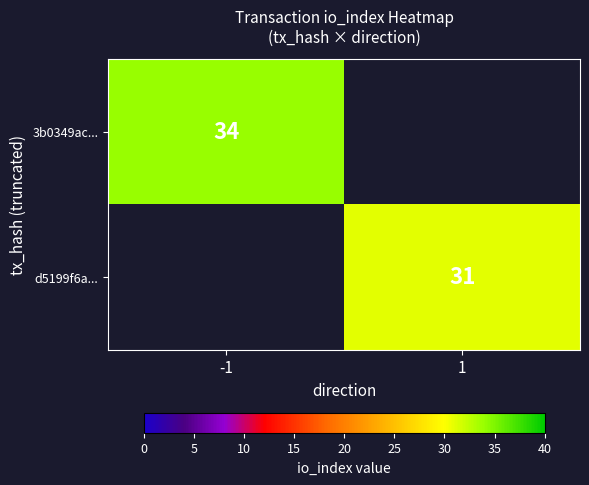

The value of d5199f6a... at 1 is 10. True or false?

False